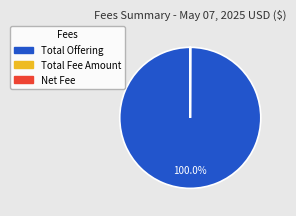

What is the majority slice?

Total Offering